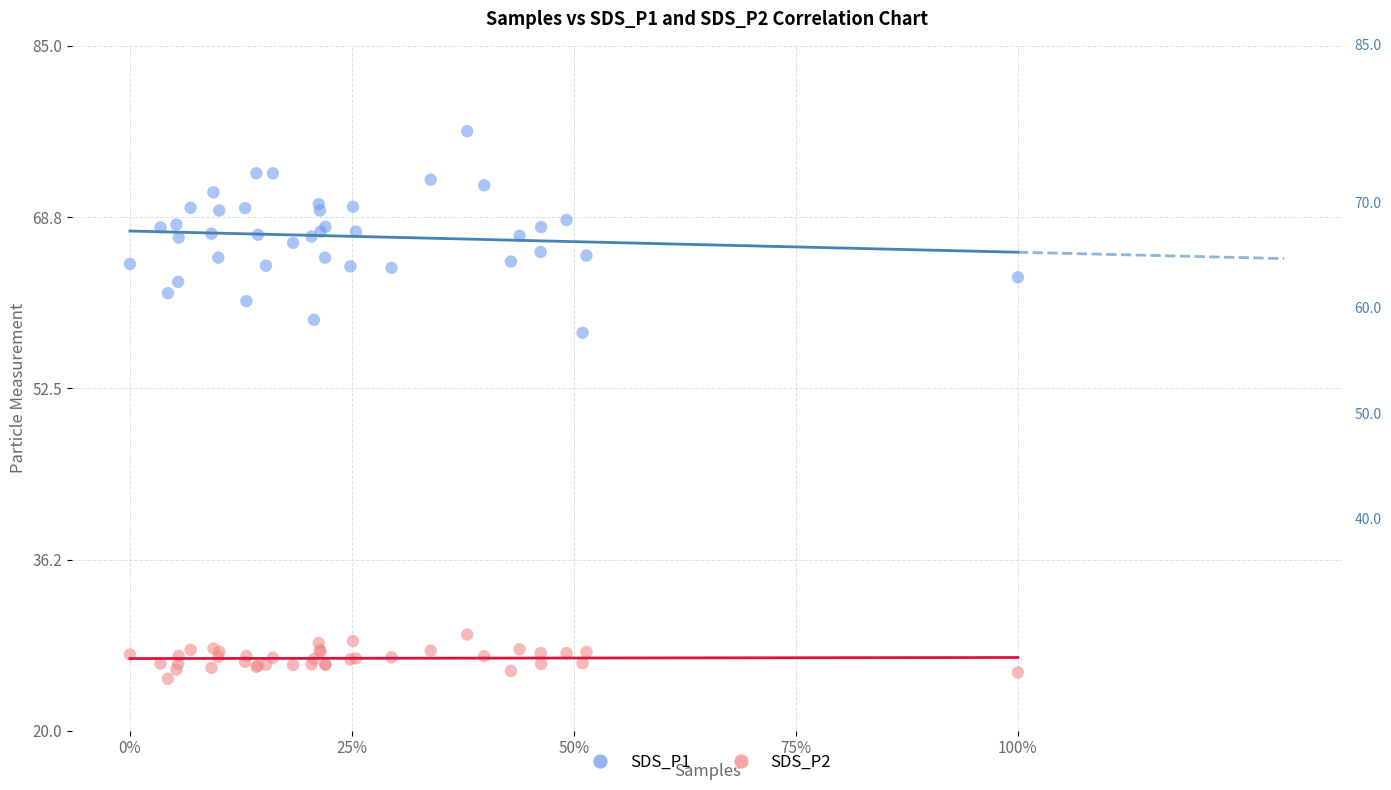

What is the X range (max minus min) for the scatter plot?

1.0